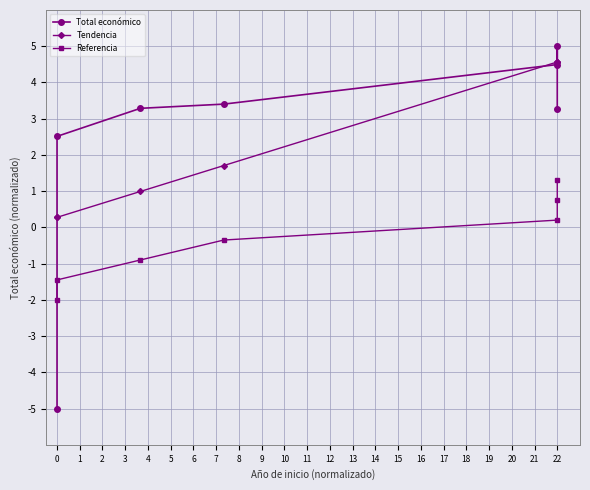

How many negative values does the Referencia series have?

4